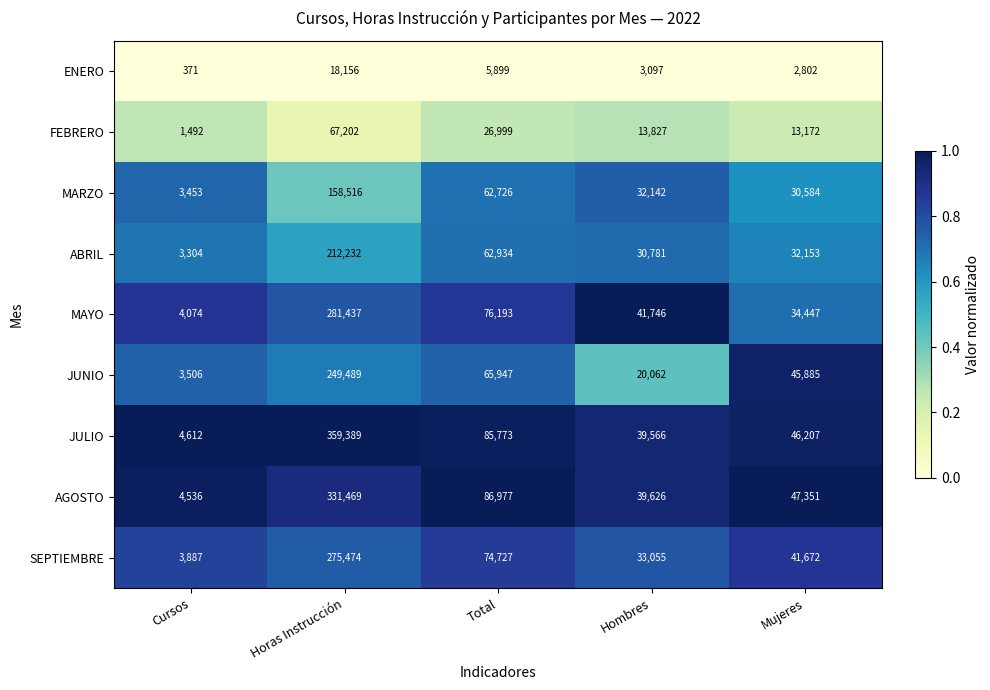

What is the spread (max minus min) of values at Hombres?

38649